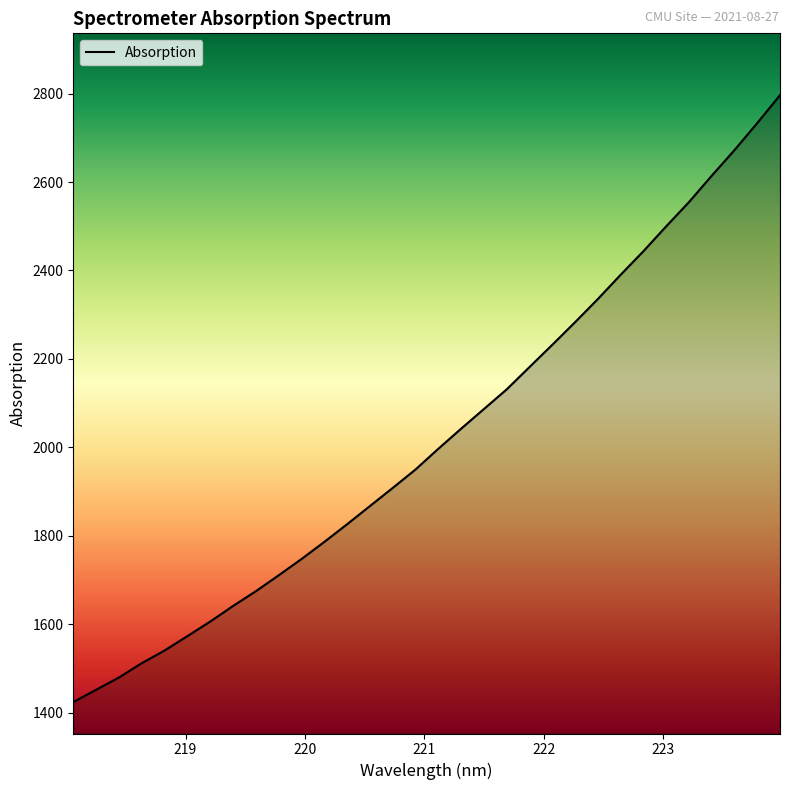

Count the number of values greater than 1996.

16